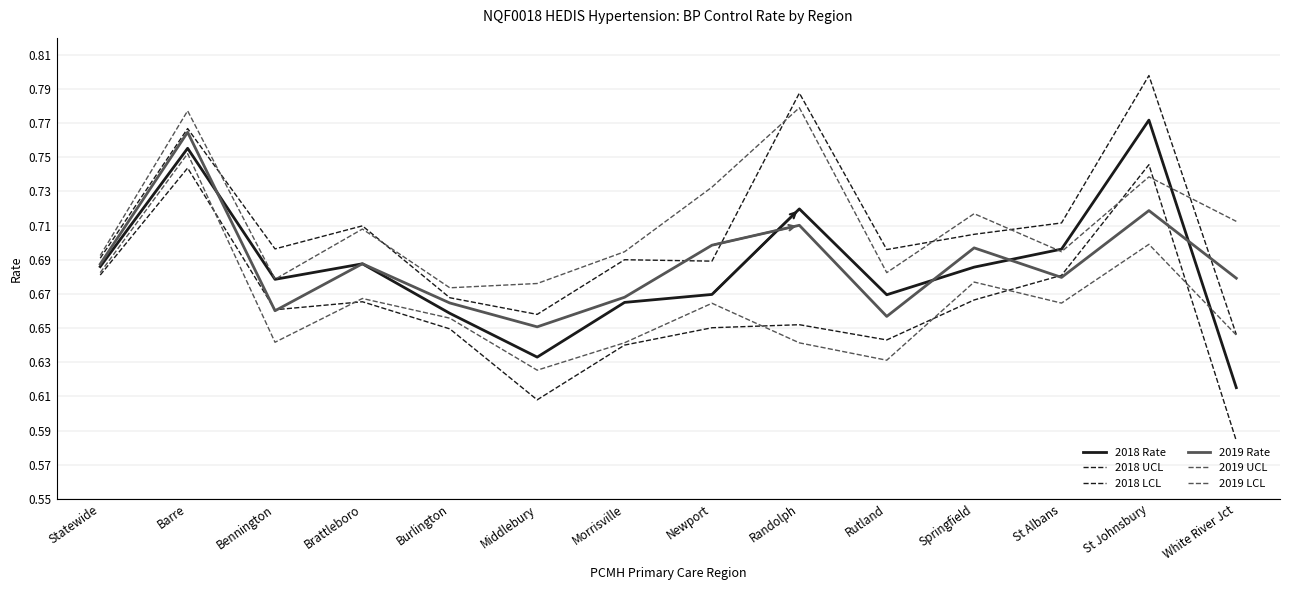

At Randolph, list the series in order from largest to smallest.

2018 UCL, 2019 UCL, 2018 Rate, 2019 Rate, 2018 LCL, 2019 LCL